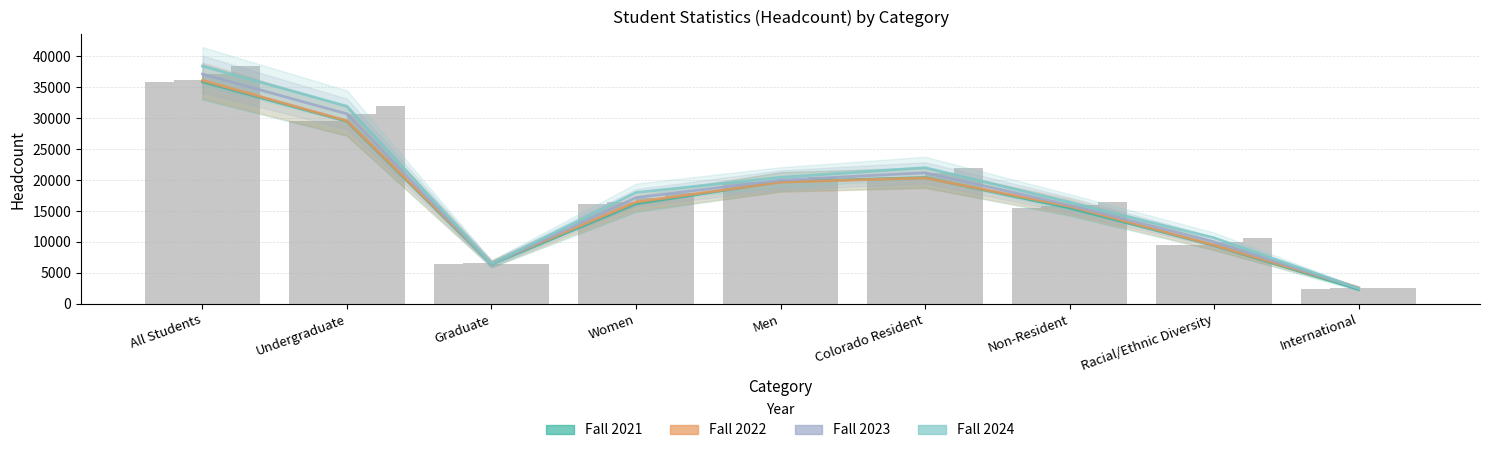

What is the difference between the second highest and minimum values in the Fall 2024 series?

29459